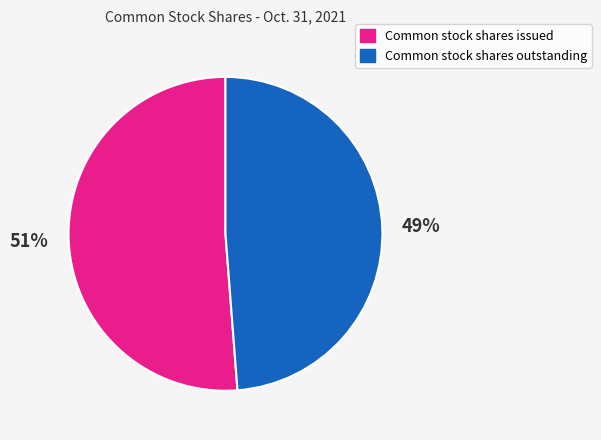

Rank the categories by value from lowest to highest.

Common stock shares outstanding, Common stock shares issued